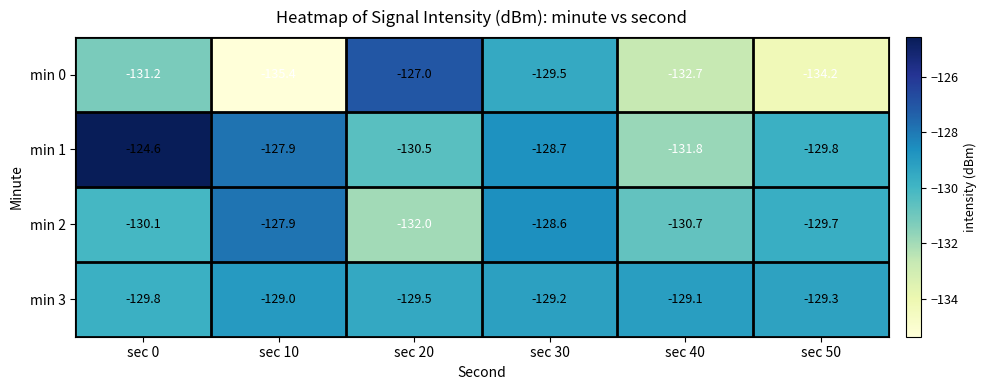

Rank the series by their maximum value, from highest to lowest.

min 1, min 0, min 2, min 3